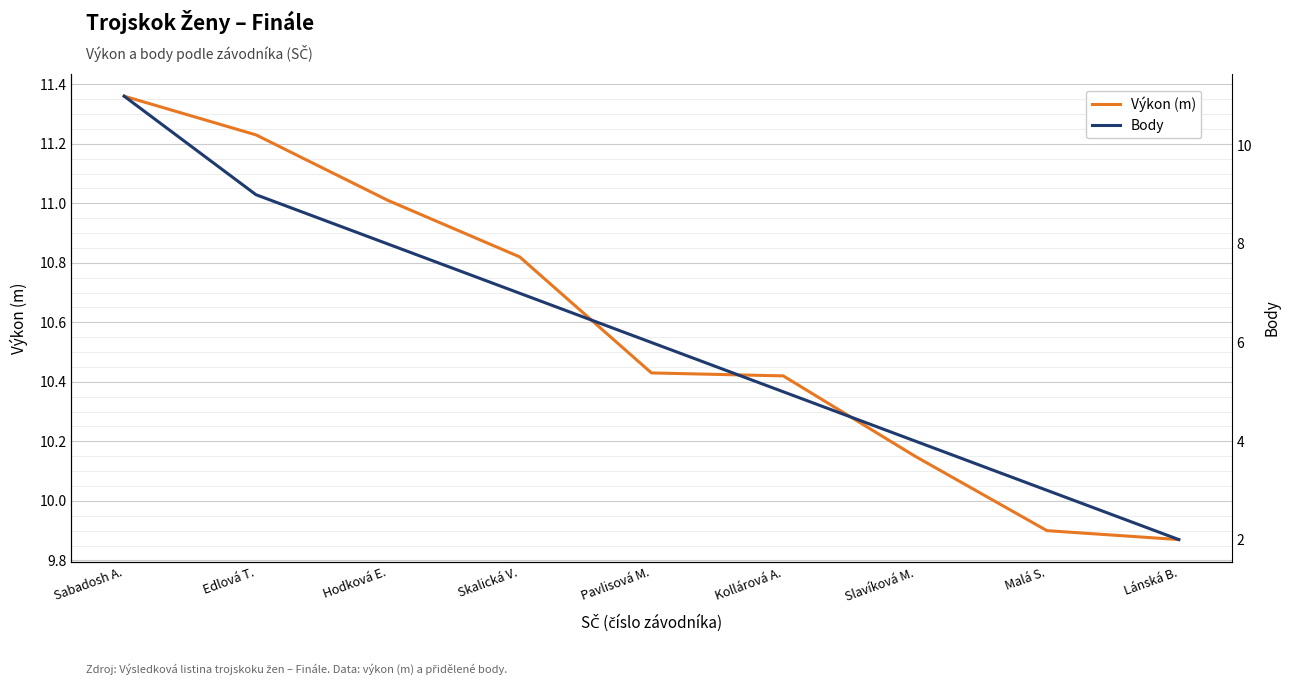

List the series in order of their overall mean, lowest first.

Body, Výkon (m)